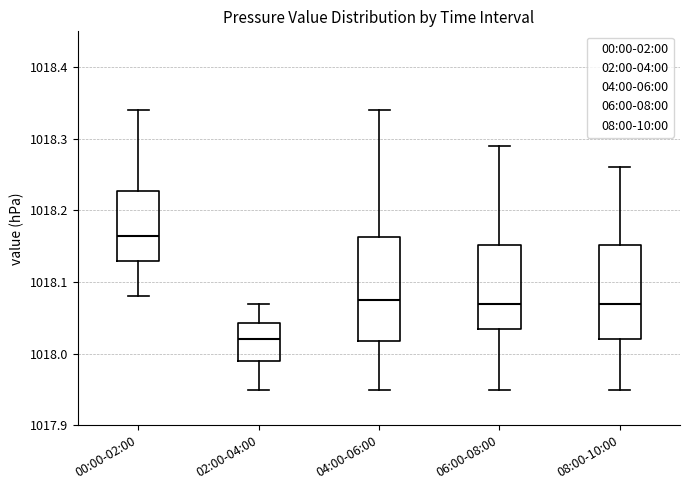

Which box has the highest median line?

00:00-02:00